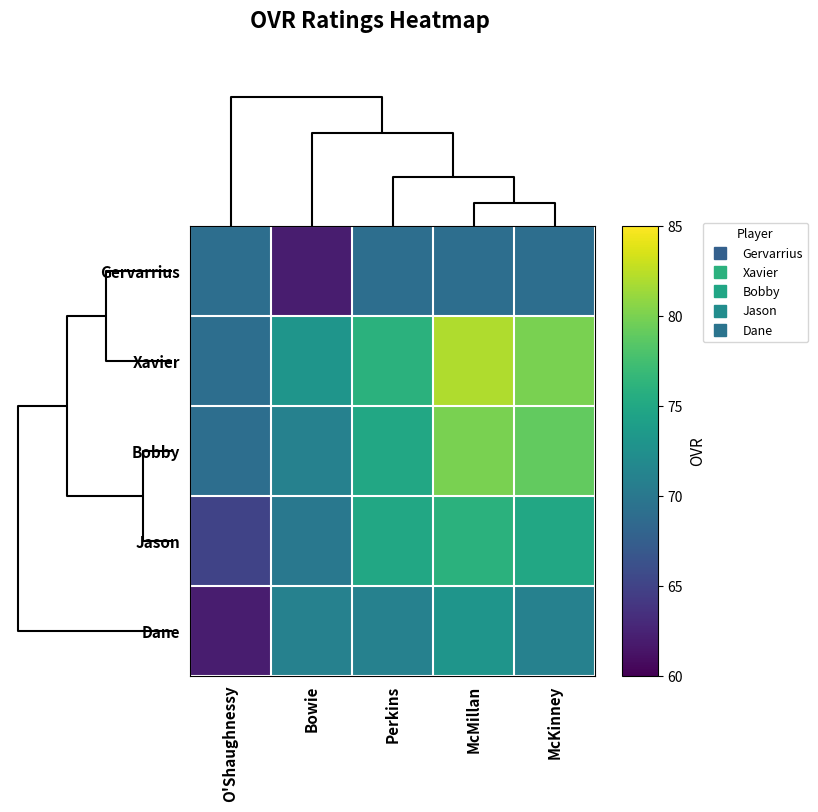

At how many categories does at least one series exceed 66?

5